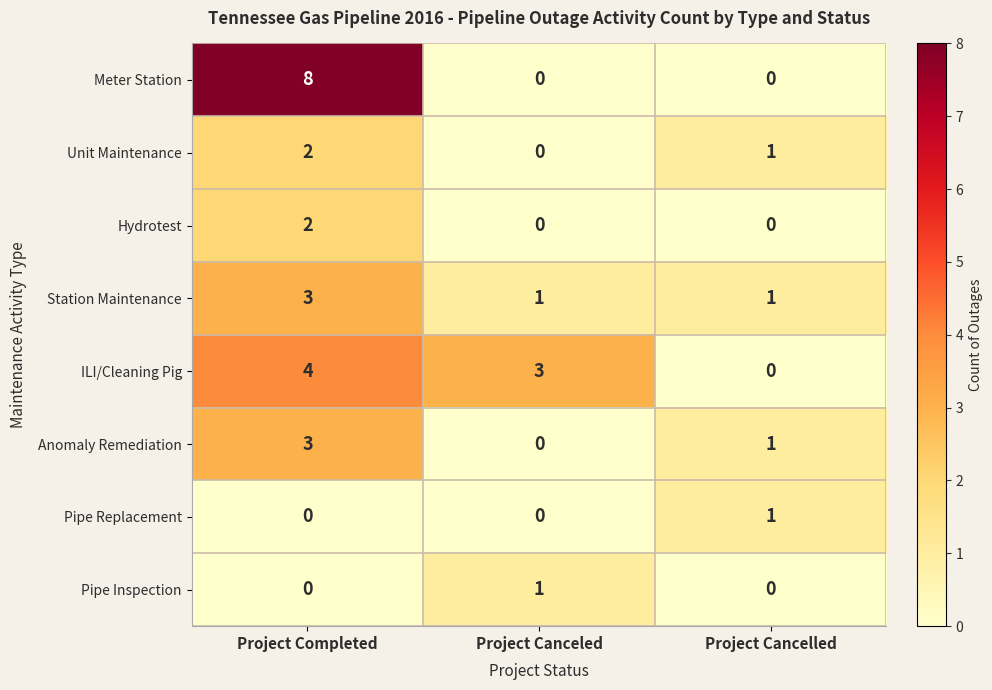

Which series has the largest range (max minus min)?

Meter Station